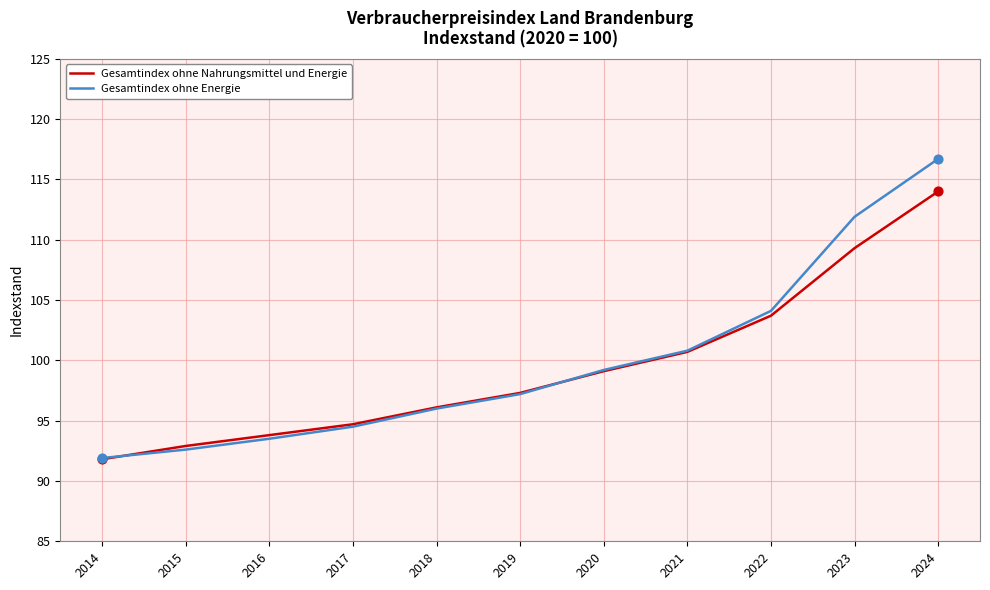

Is the value of Gesamtindex ohne Nahrungsmittel und Energie at 2017 greater than the value of Gesamtindex ohne Energie at 2023?

No